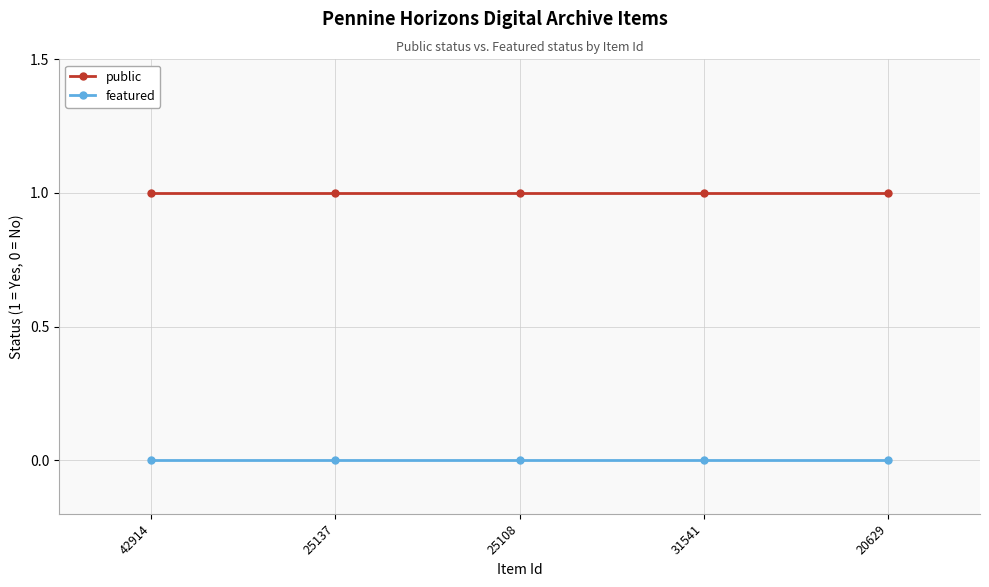

What position from the right is 25137?

4